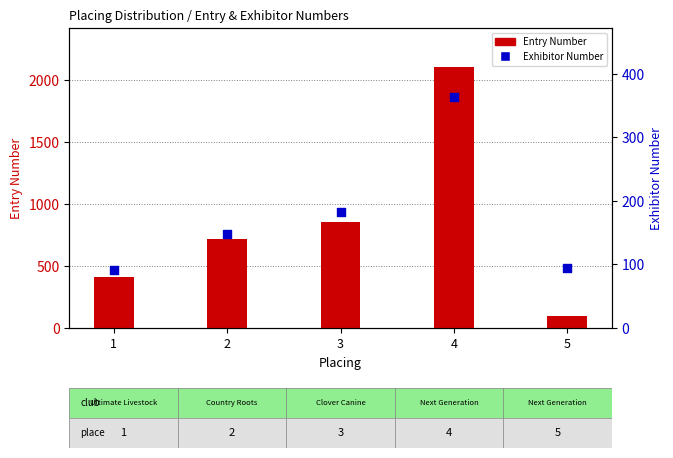

Which series contains the lowest Y value?

Exhibitor Number